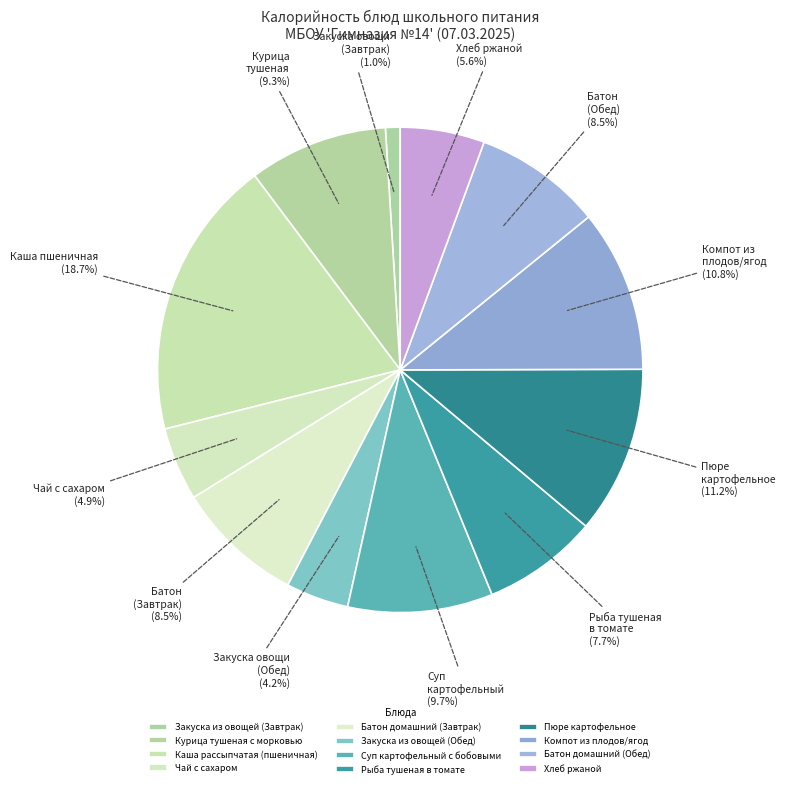

Count the number of slices in the pie.

12